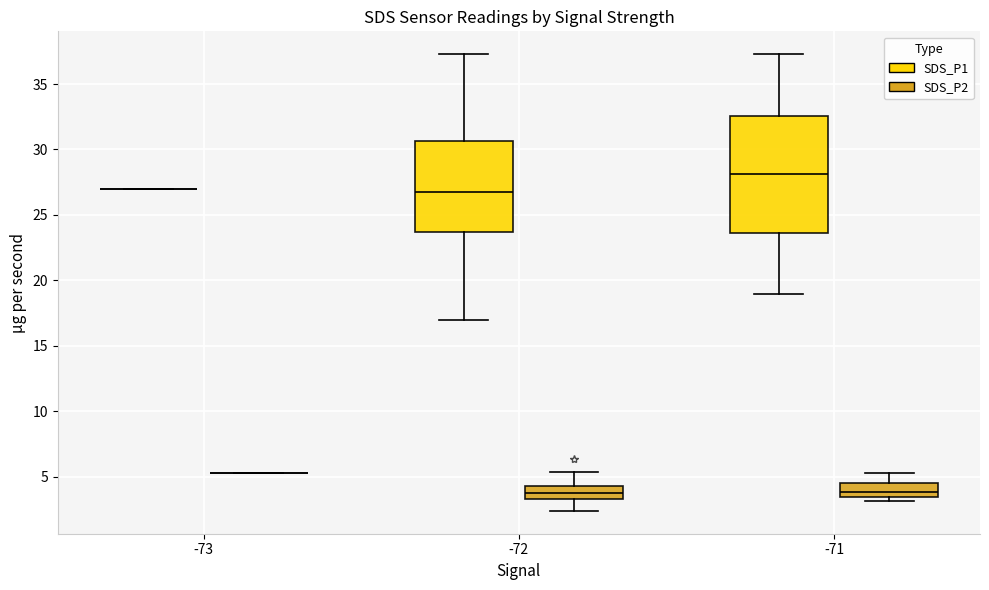

Reading left to right, read every box against the y-axis: the position of its median line, the range the box covers, and the ends of its whiskers. The values are not printed on the chart, so give them approximately, as read against the axis.

-73 (SDS_P1): box collapsed to a line at 27.0, whiskers 27.0 to 27.0
-73 (SDS_P2): box collapsed to a line at 5.5, whiskers 5.5 to 5.5
-72 (SDS_P1): median 26.5, box 23.5 to 30.5, whiskers 17.0 to 37.5
-72 (SDS_P2): median 4.0, box 3.5 to 4.5, whiskers 2.5 to 5.5
-71 (SDS_P1): median 28.0, box 23.5 to 32.5, whiskers 19.0 to 37.5
-71 (SDS_P2): median 4.0, box 3.5 to 4.5, whiskers 3.0 to 5.5